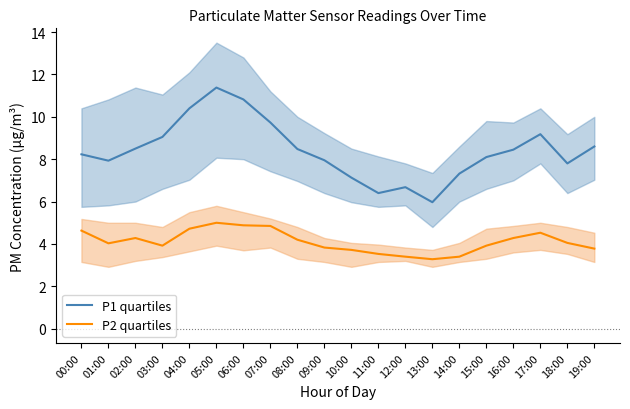

The value of P1 quartiles at 02:00 is 8.5. True or false?

True